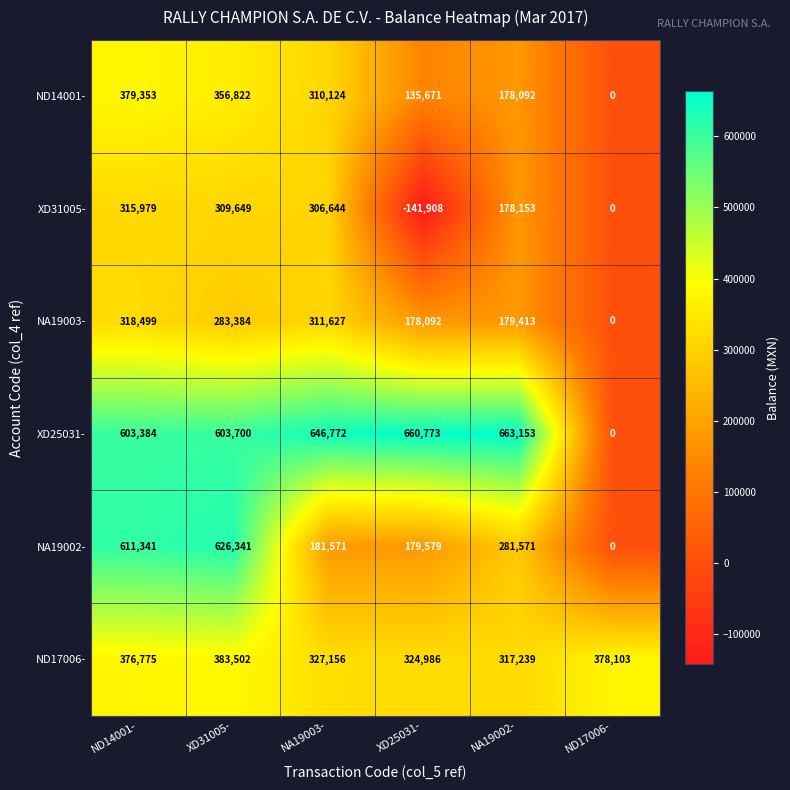

What is the total value across all series at ND14001-?

2605331